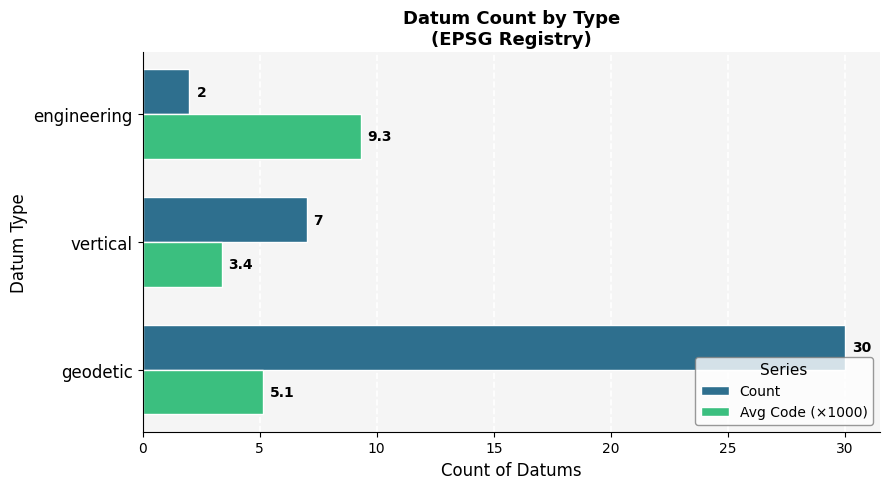

At which label does Count reach its minimum?

engineering